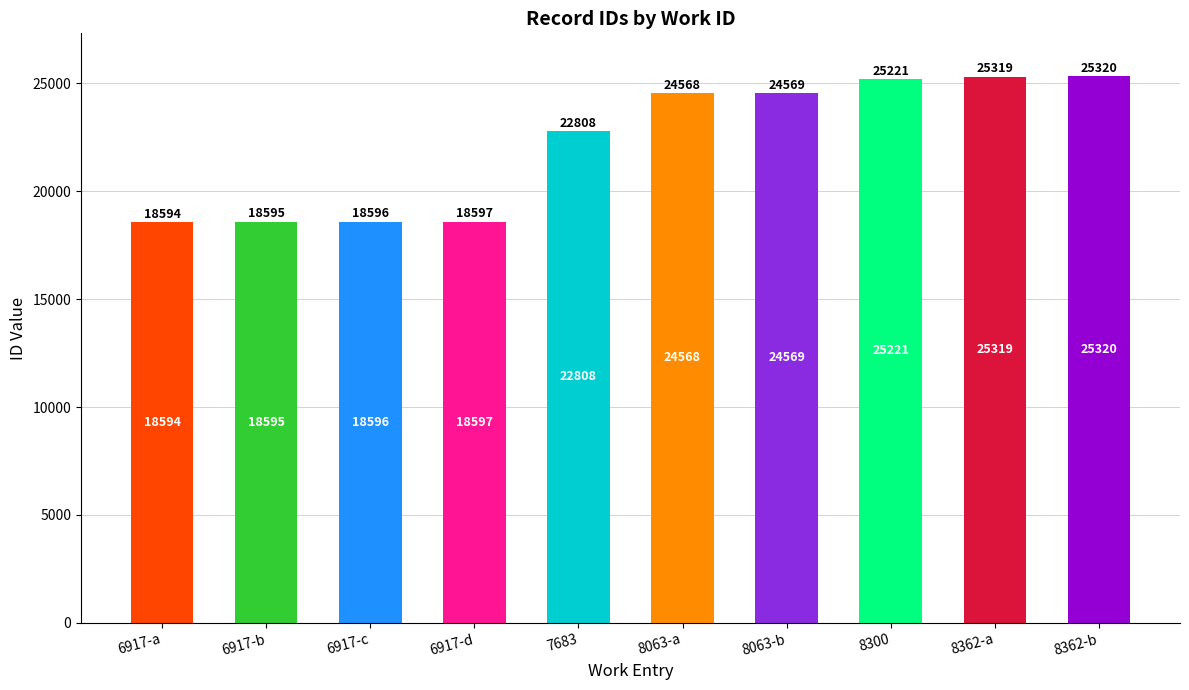

Where is the data nearest to the value 21957?

7683